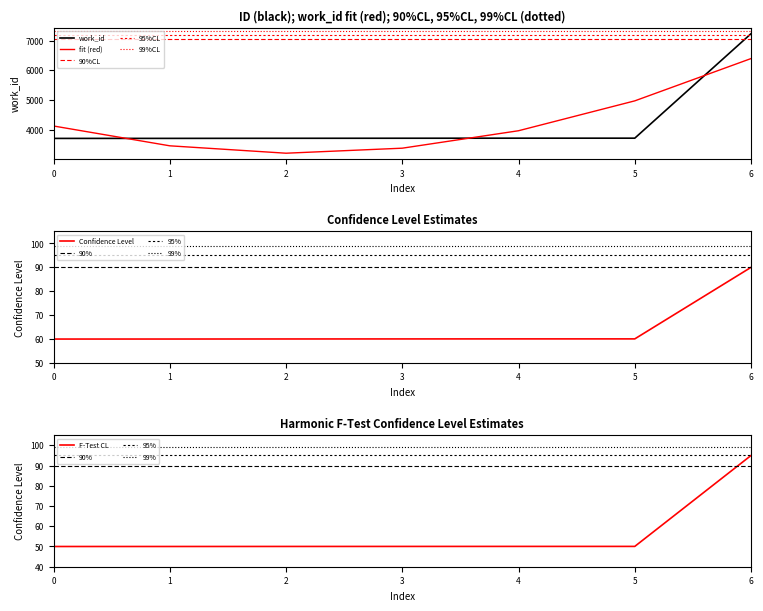

What is the lowest value of the fit (red) series?

3206.5